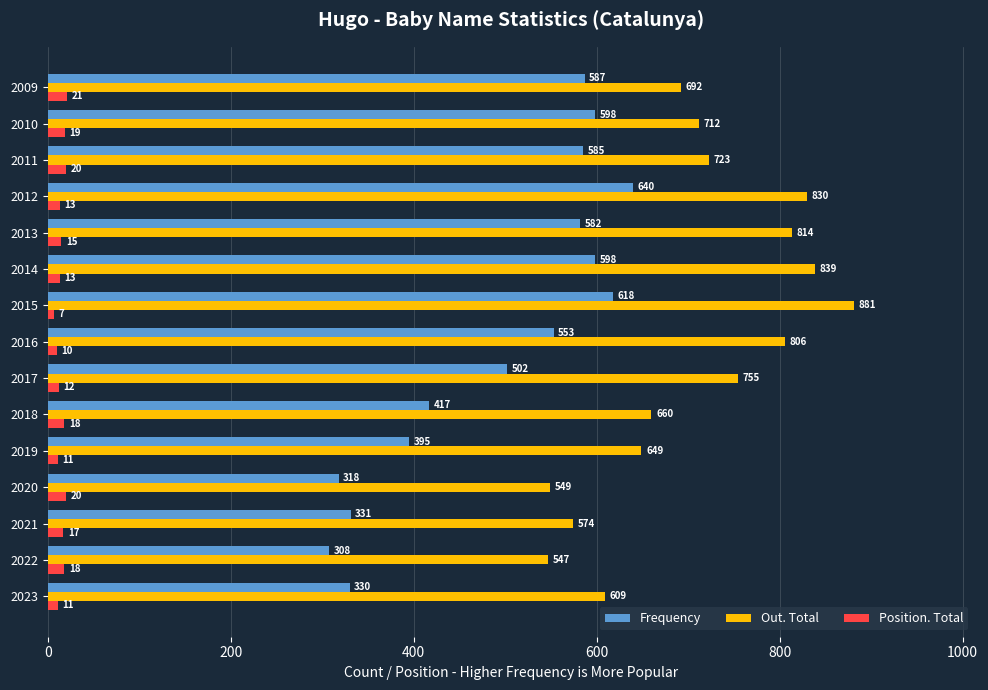

The value of Frequency at 2015 is 181. True or false?

False